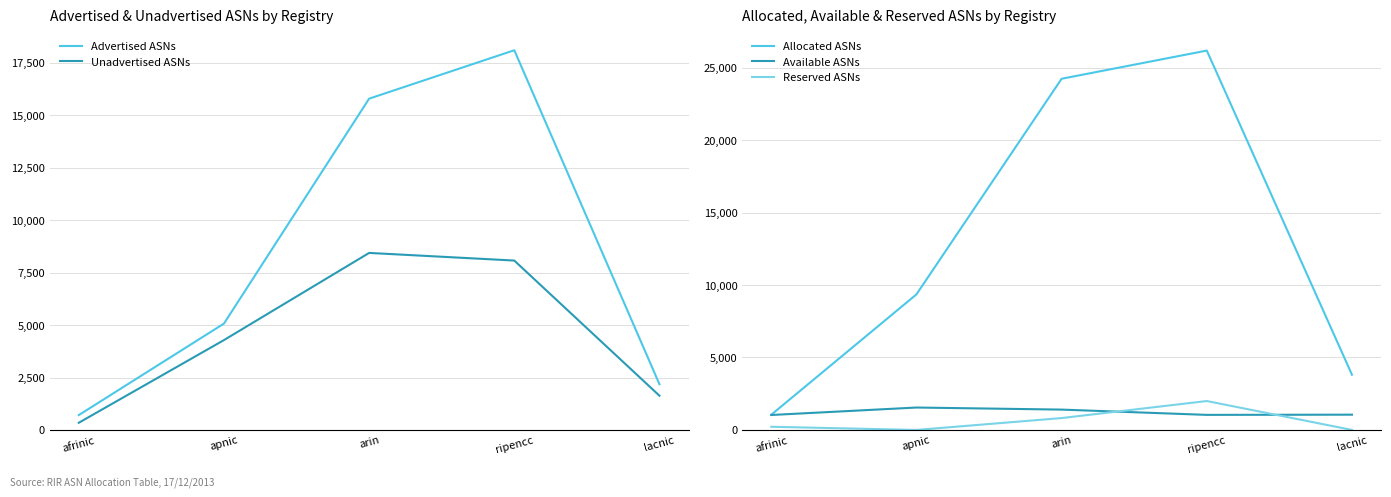

True or false: Advertised ASNs has a value of 2178 at lacnic.

True